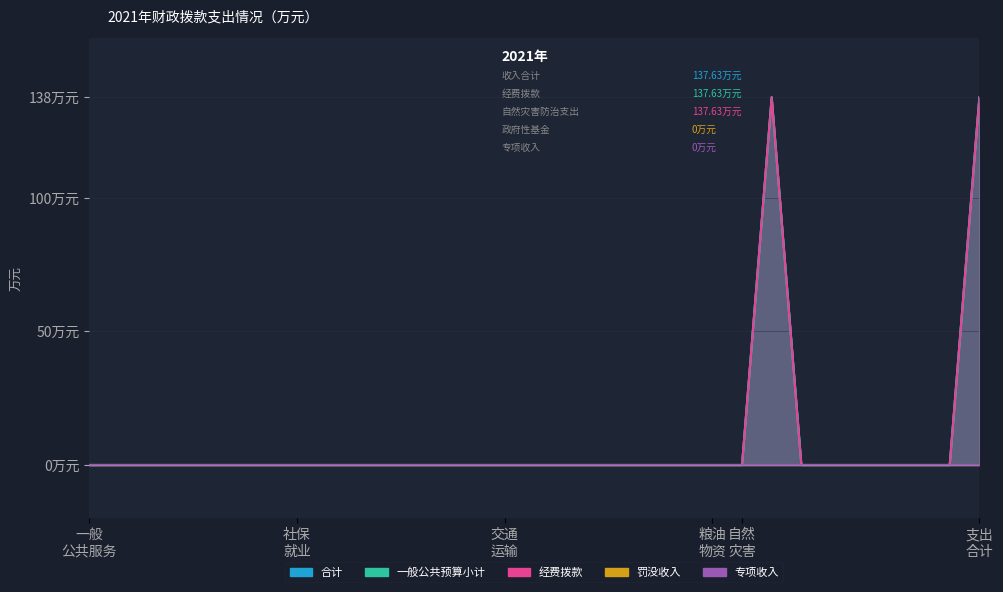

True or false: 合计 and 经费拨款 intersect in this chart.

False